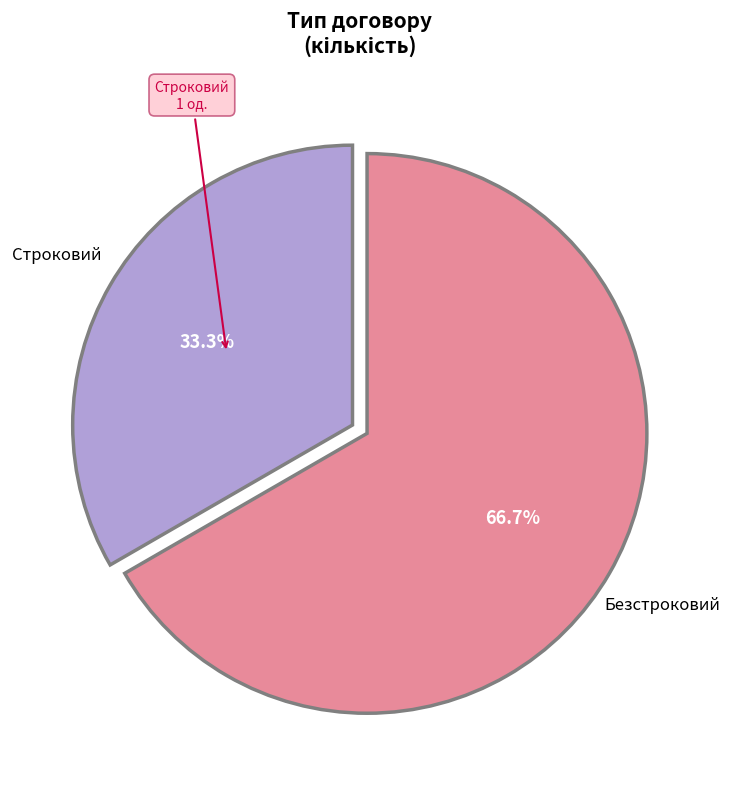

Is there any slice that represents more than half of the pie?

Yes